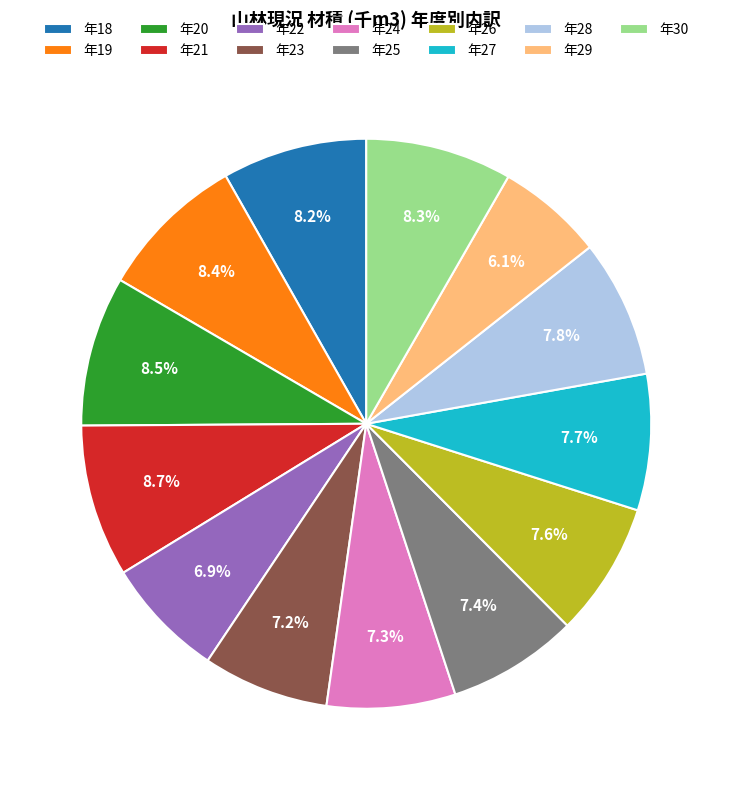

Combined, what portion of the pie is 年28 and 年26?

15.4%